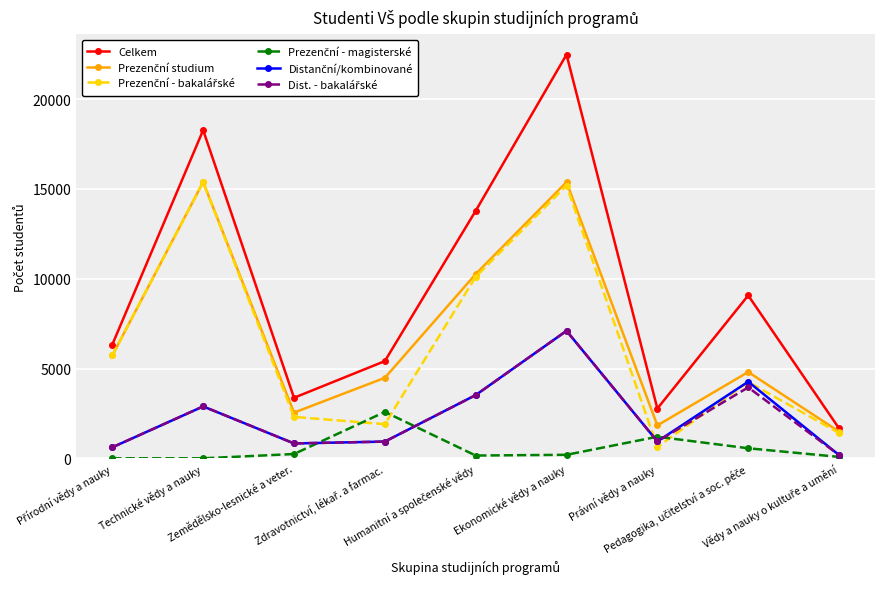

How many series are shown in this chart?

6